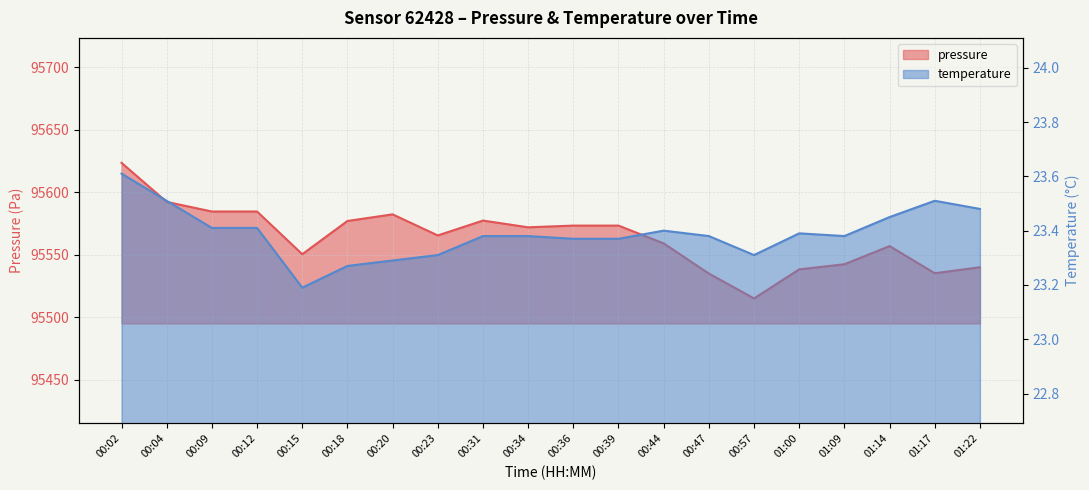

Reading left to right, list all the values displayed in this chart.

pressure: 95623.5	95592.3	95584.6	95584.6	95550.4	95577.0	95582.3	95565.4	95577.3	95571.9	95573.3	95573.3	95559.1	95534.9	95515.0	95538.3	95542.4	95556.9	95535.2	95540.0
temperature: 23.6	23.5	23.4	23.4	23.2	23.3	23.3	23.3	23.4	23.4	23.4	23.4	23.4	23.4	23.3	23.4	23.4	23.4	23.5	23.5